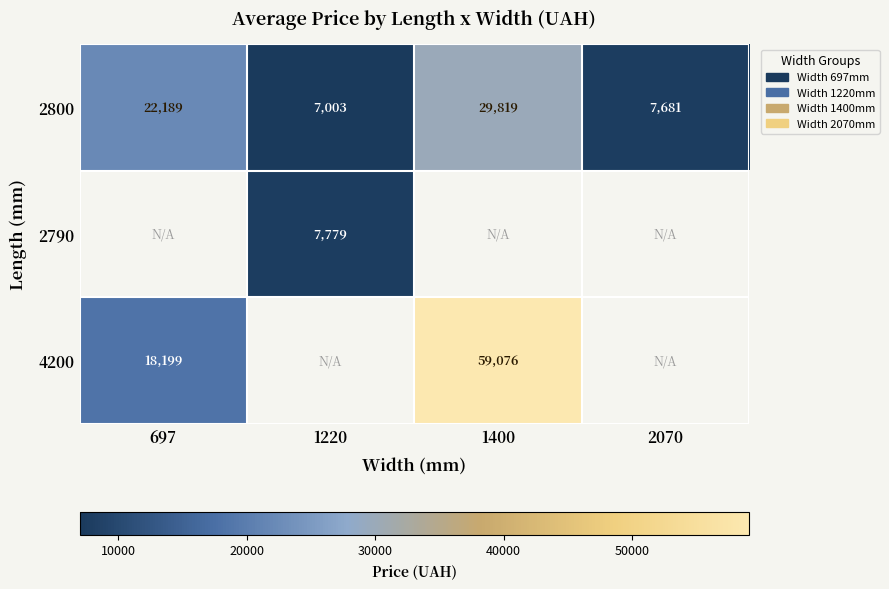

How many values in the 2800 series are below 22189?

2